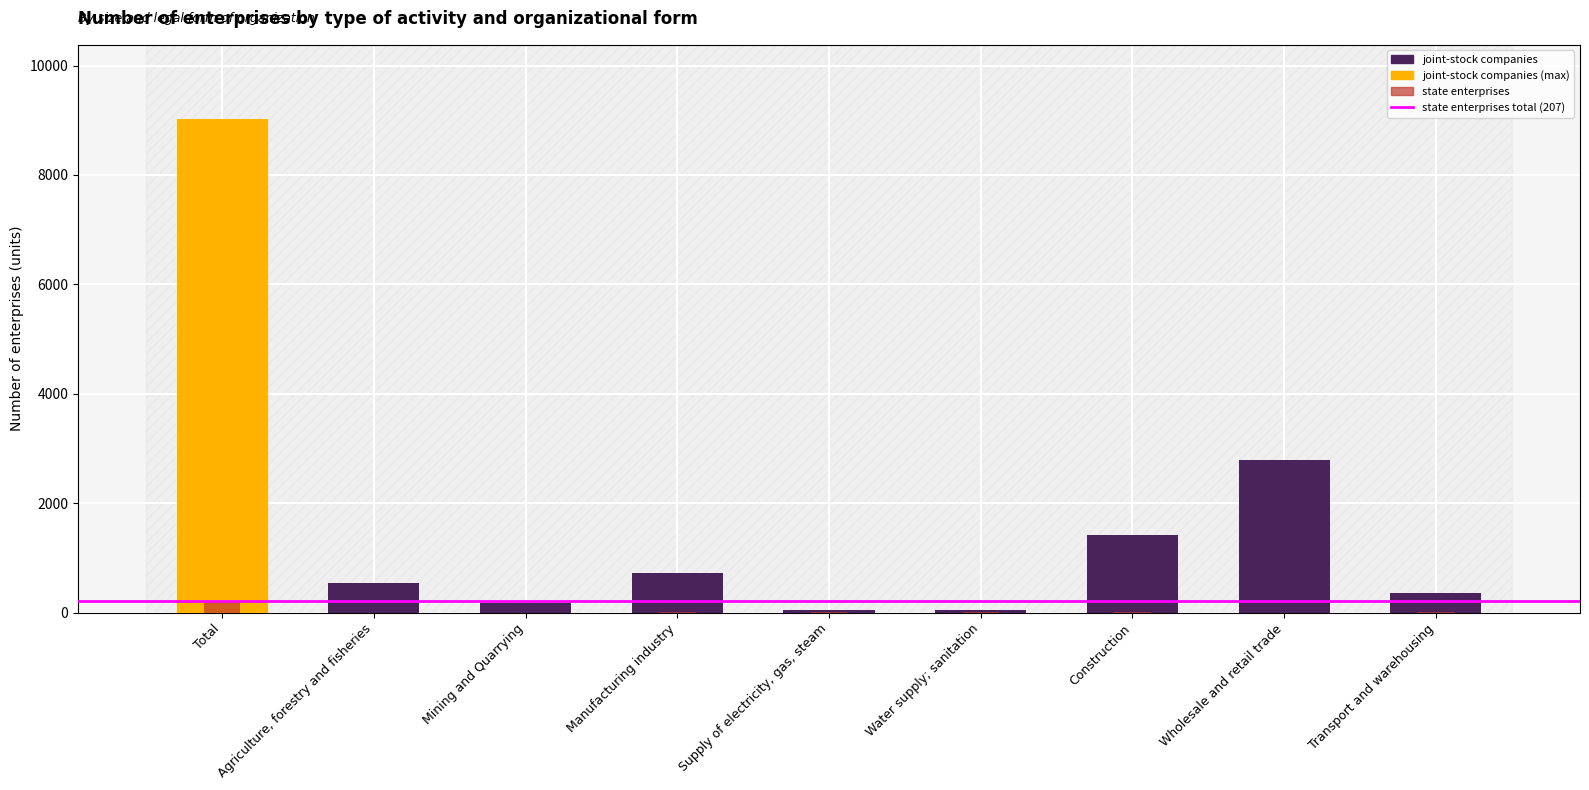

Count the number of categories in the chart.

9